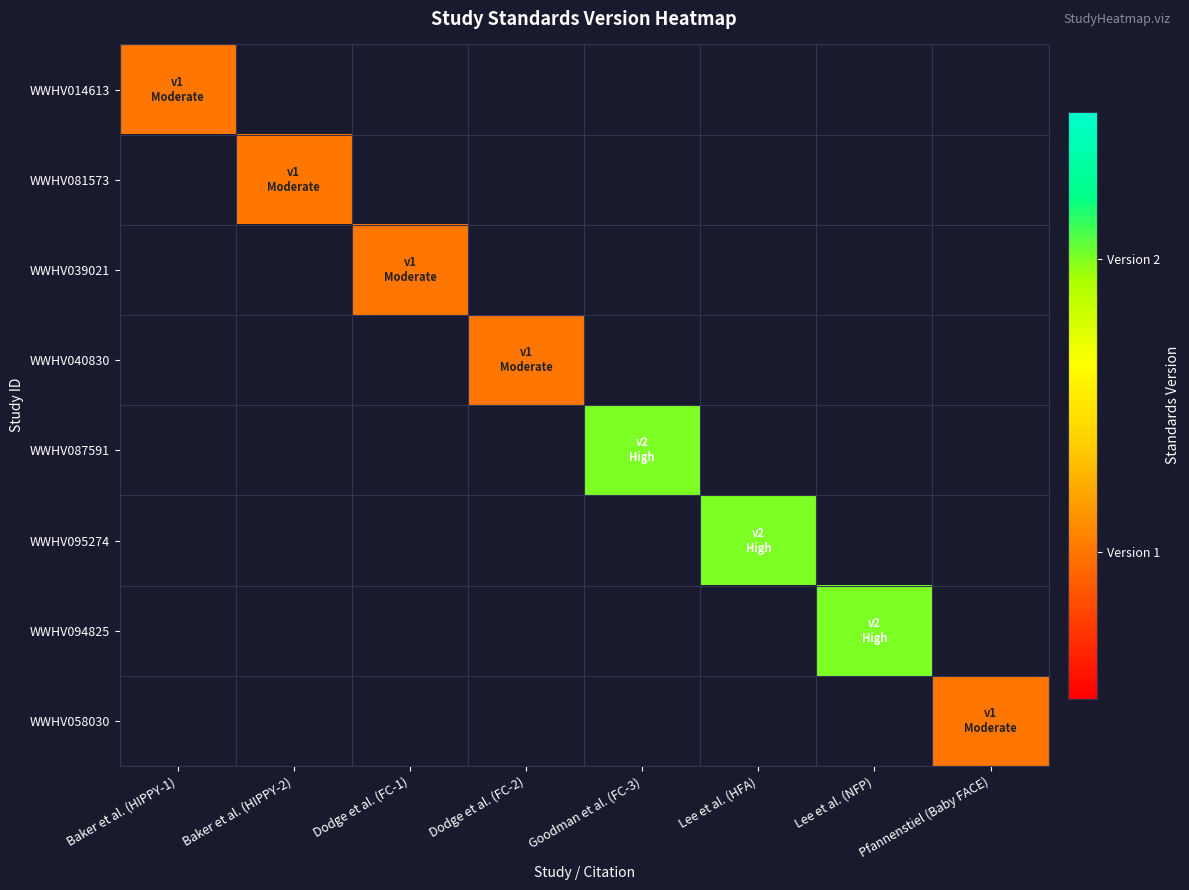

Is the value of WWHV058030 at Dodge et al. (FC-2) greater than the value of WWHV039021 at Baker et al. (HIPPY-1)?

No